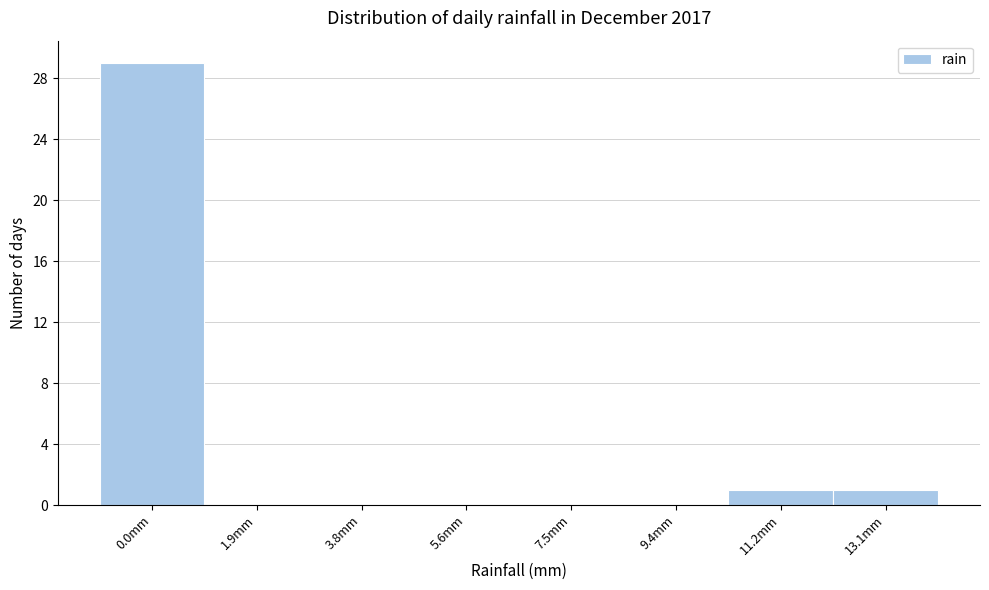

Reading left to right, transcribe all the data shown in this chart.

0.0mm=29	1.9mm=0	3.8mm=0	5.6mm=0	7.5mm=0	9.4mm=0	11.2mm=1	13.1mm=1